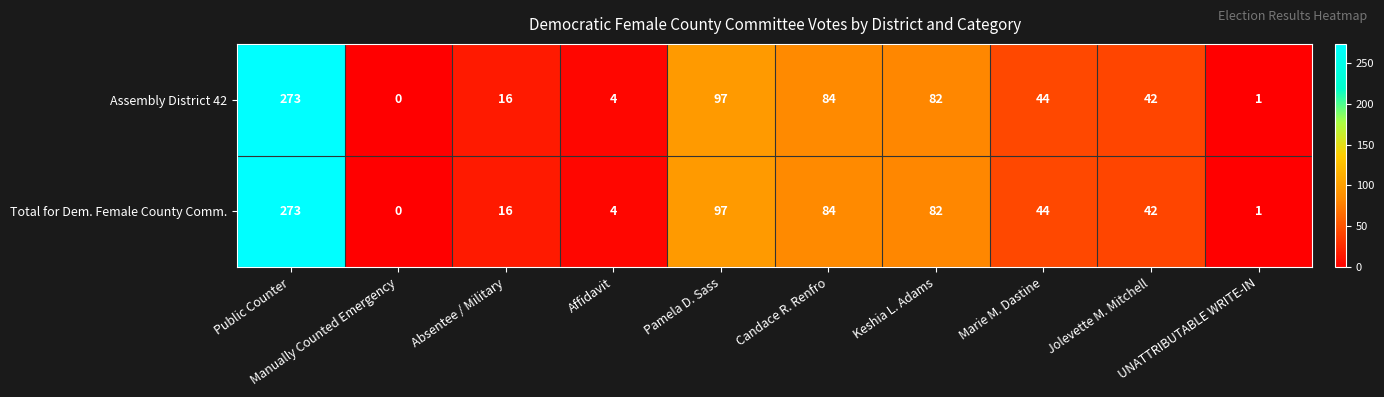

What is the difference between the second highest and minimum values in the Total for Dem. Female County Comm. series?

97